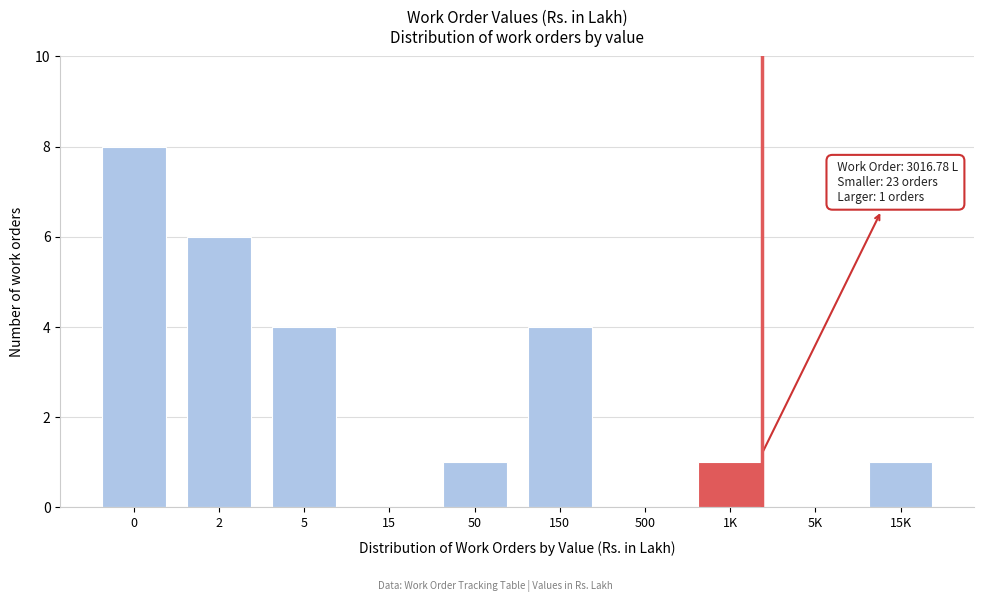

Reading left to right, transcribe all the data shown in this chart.

0=8	2=6	5=4	15=0	50=1	150=4	500=0	1K=1	5K=0	15K=1